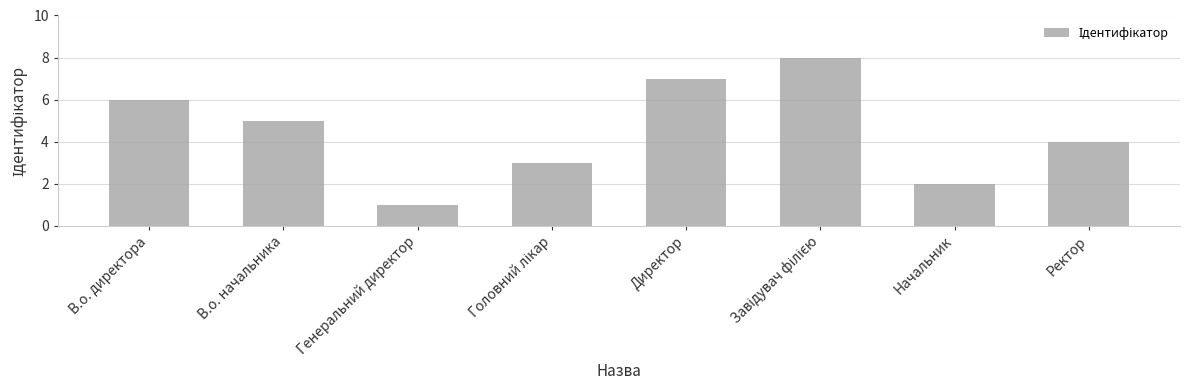

Where does the data first go above 5?

В.о. директора